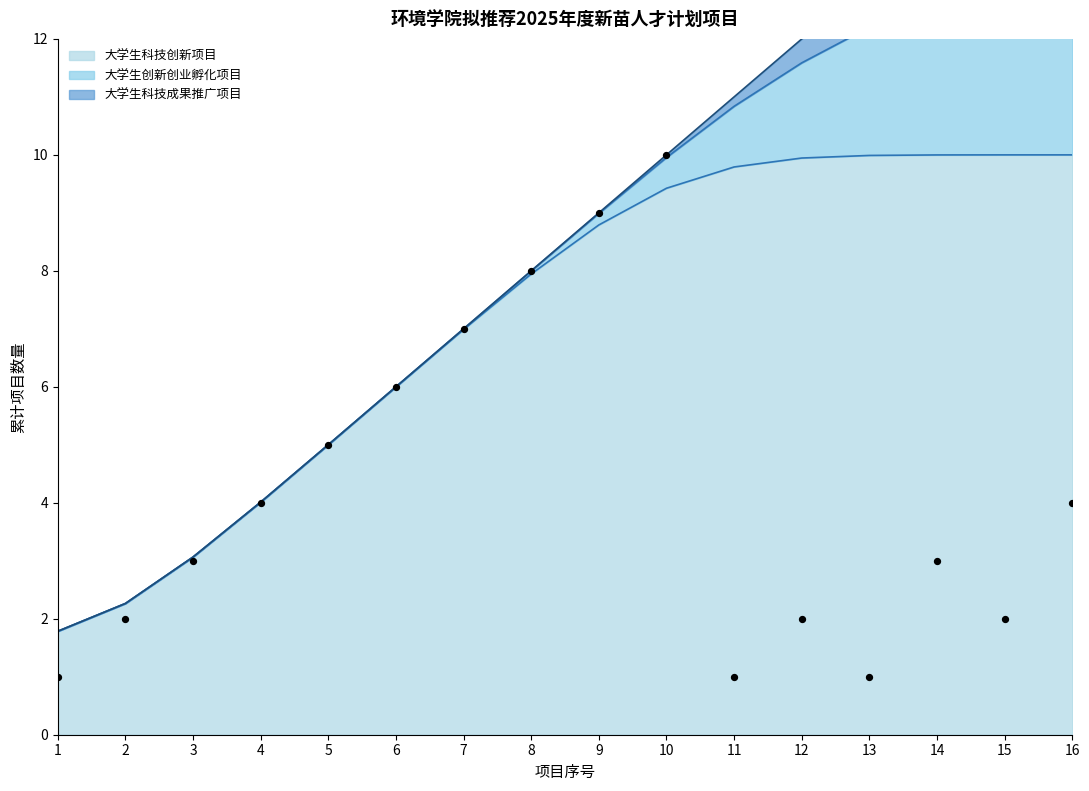

What is the ratio of the value at 4 to the value at 2?

1.8